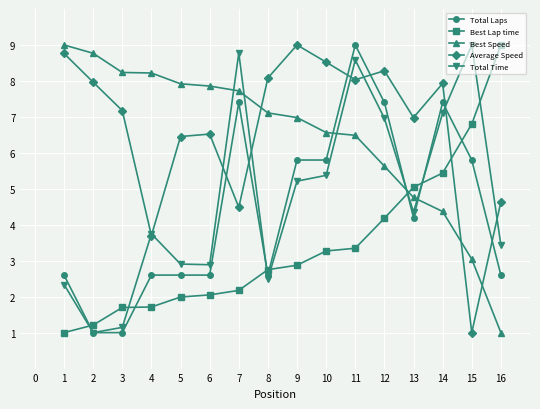

What is the sum of the Best Speed values at 12 and 14?

10.0